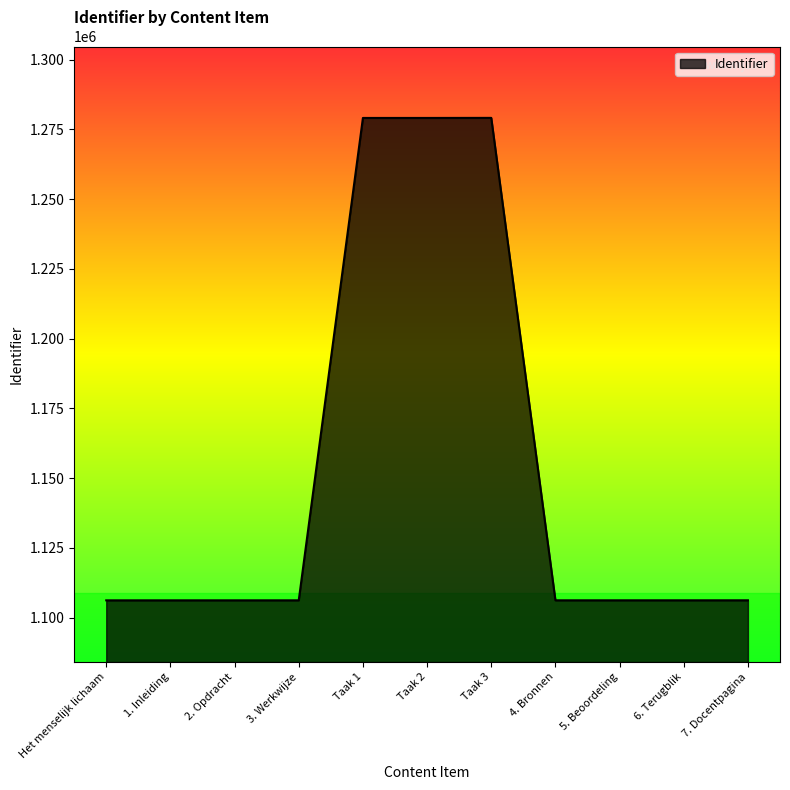

What is the minimum value shown in the chart?

1106224